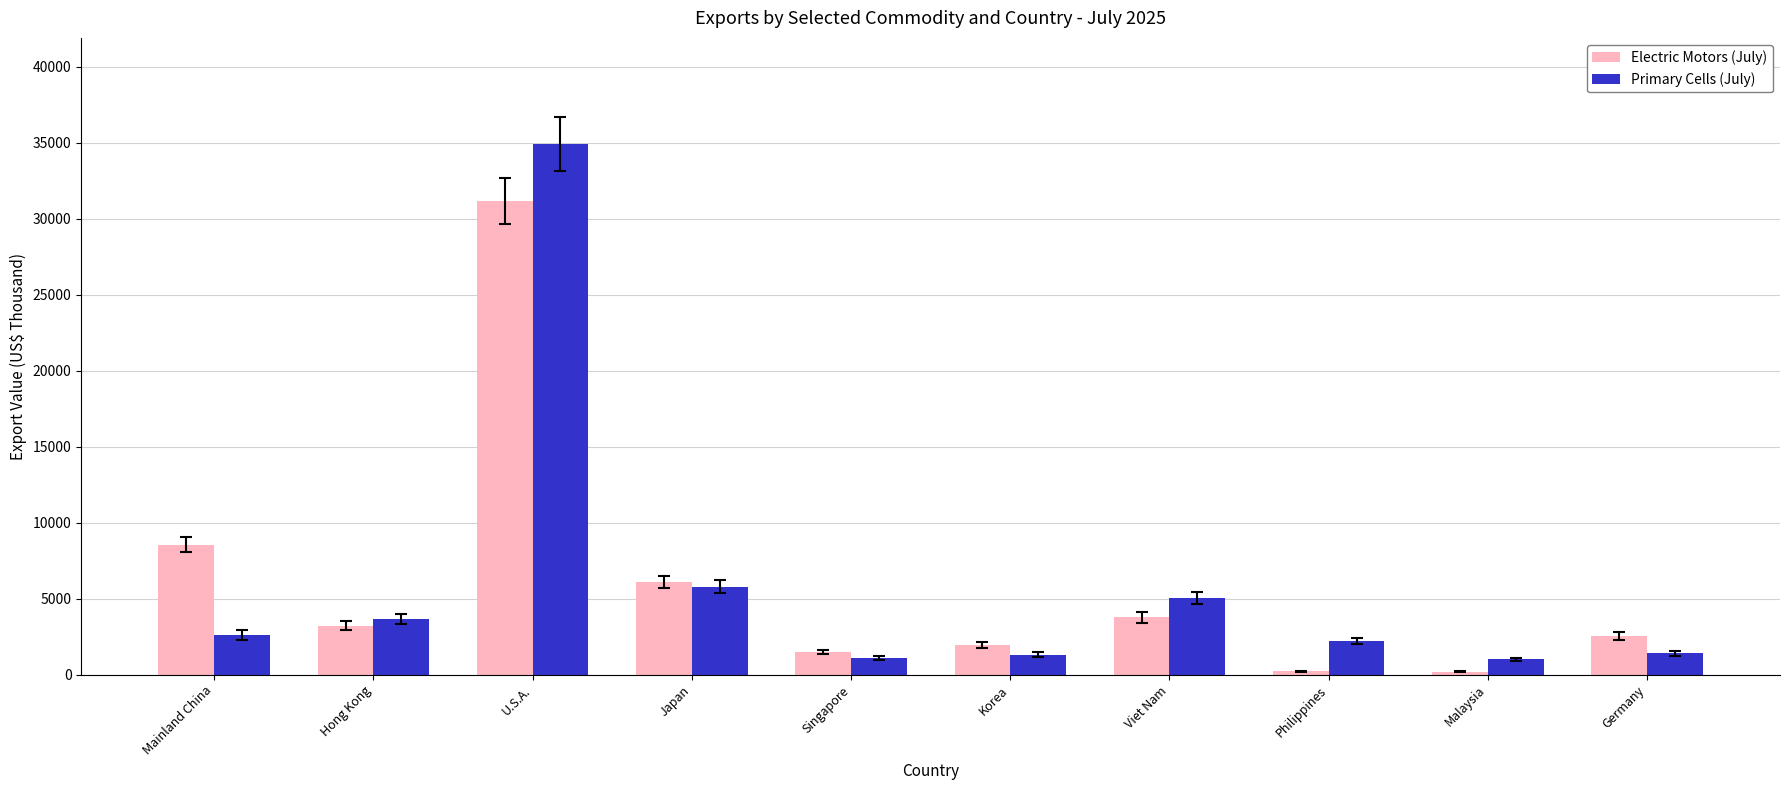

At which label does Electric Motors (July) first exceed 3202?

Mainland China